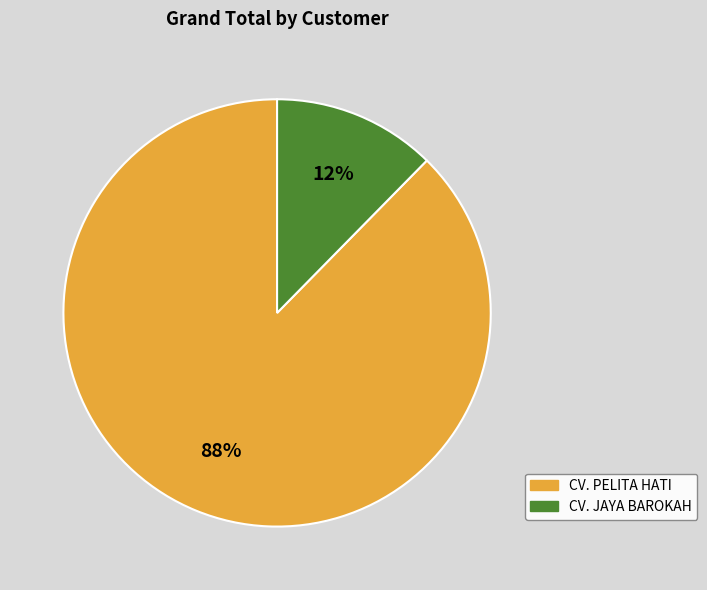

To the nearest percent, what is the average slice percentage?

50%